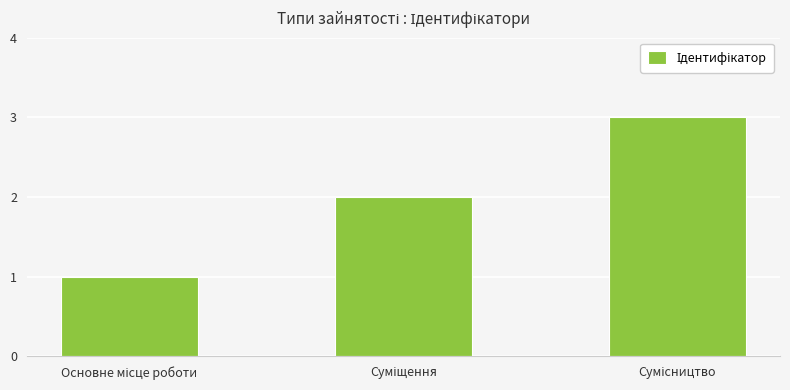

Does the chart contain any negative values?

No